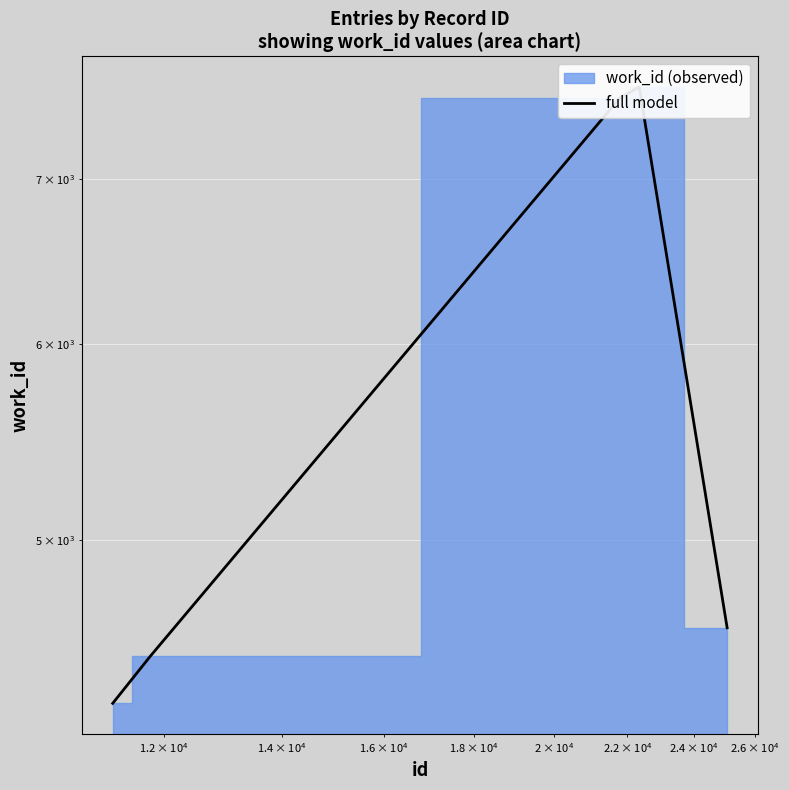

What is the smallest value displayed?

4297